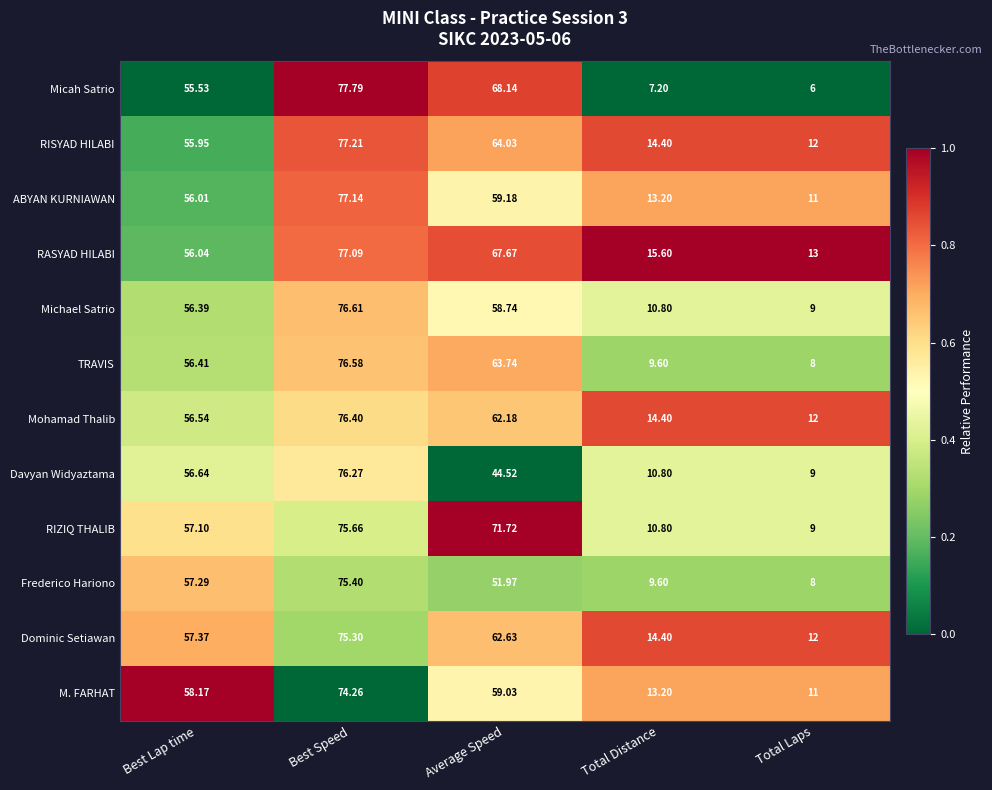

At which label is RISYAD HILABI closest to 44?

Best Lap time